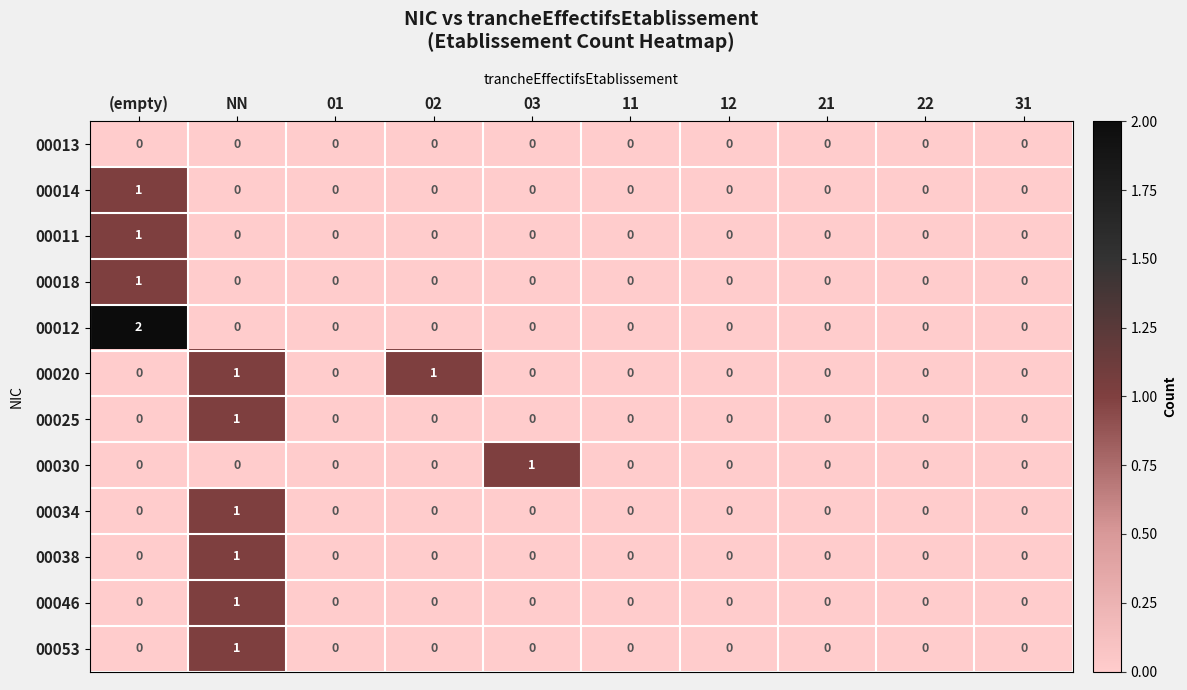

Is the value of 00018 at 31 greater than the value of 00025 at NN?

No